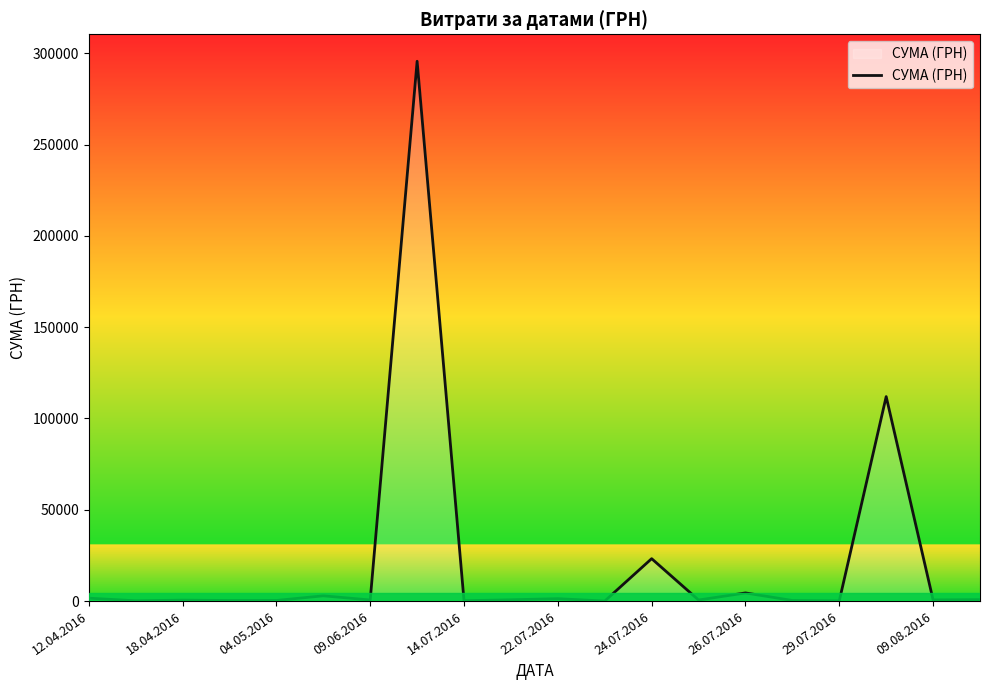

What is the minimum value shown in the chart?

11.2